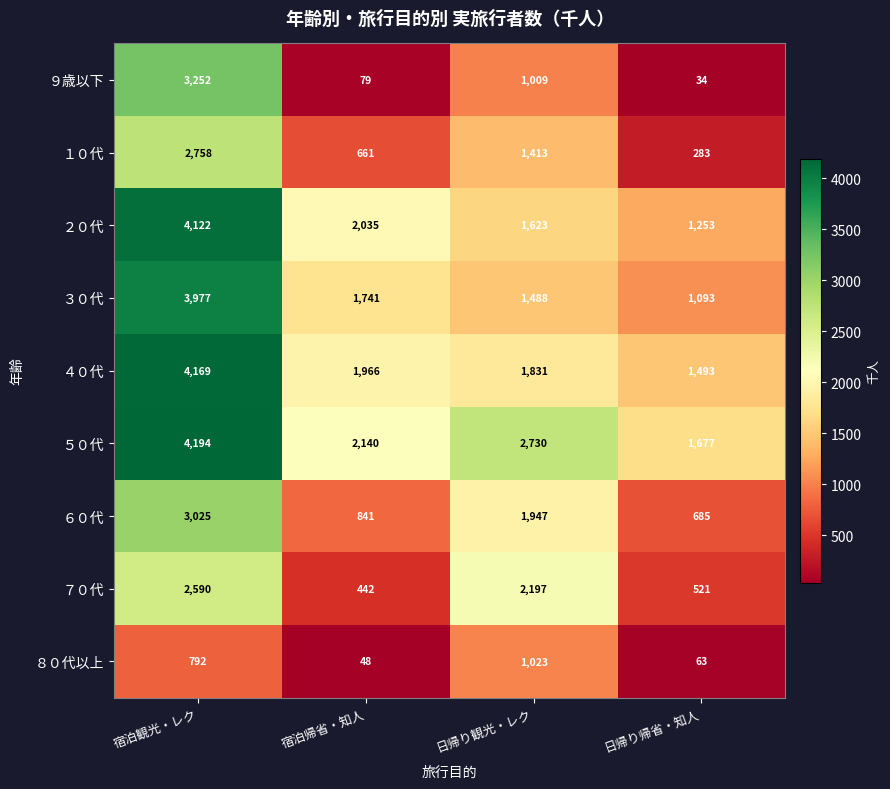

Rank the categories by ４０代 value from lowest to highest.

日帰り帰省・知人, 日帰り観光・レク, 宿泊帰省・知人, 宿泊観光・レク